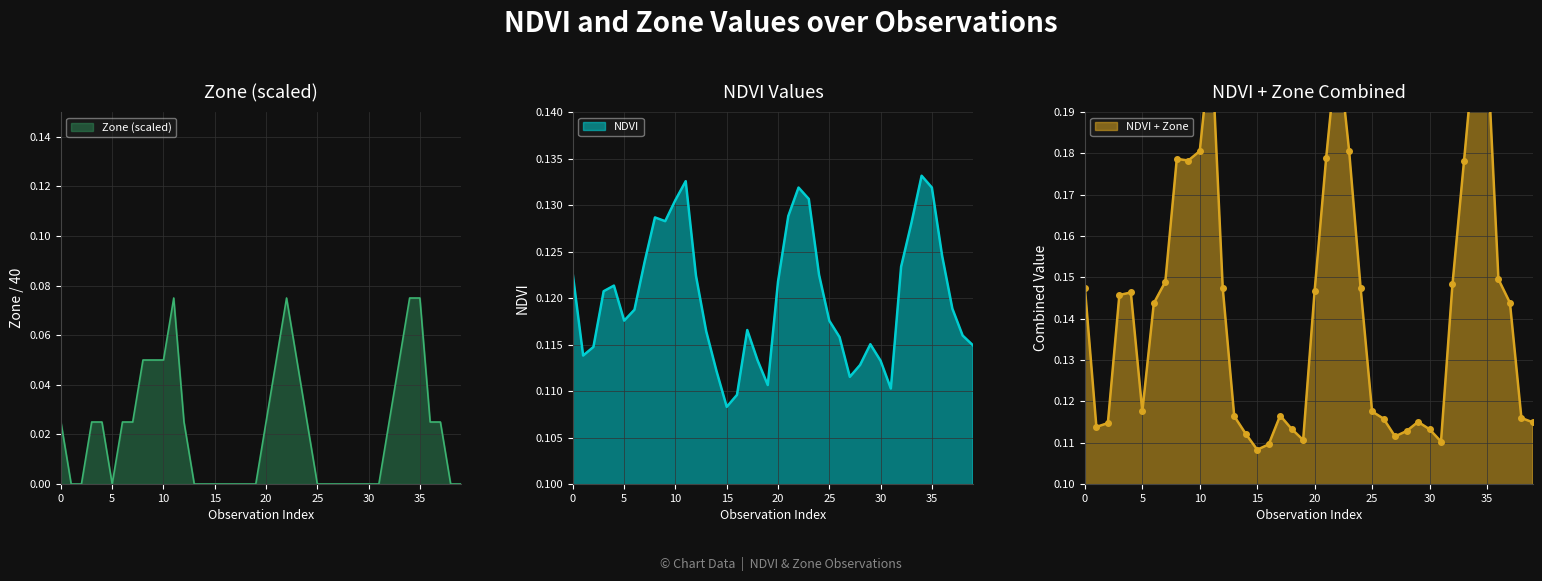

What is the highest value of the Zone series?

0.1